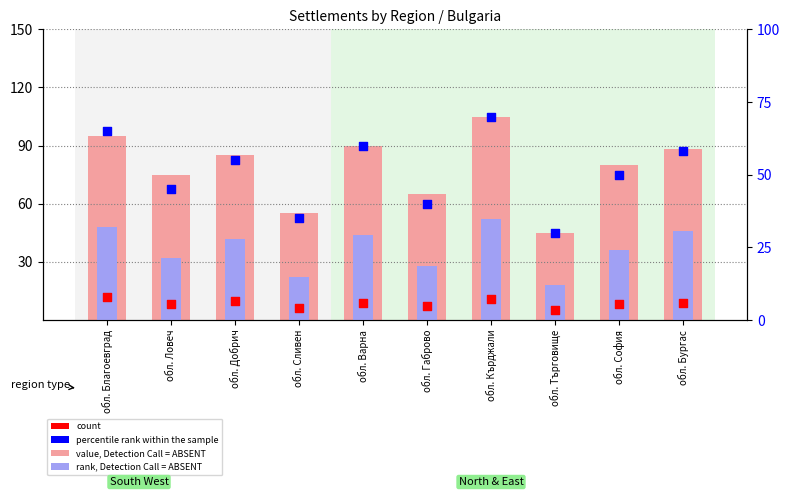

At how many categories does at least one series exceed 75?

6